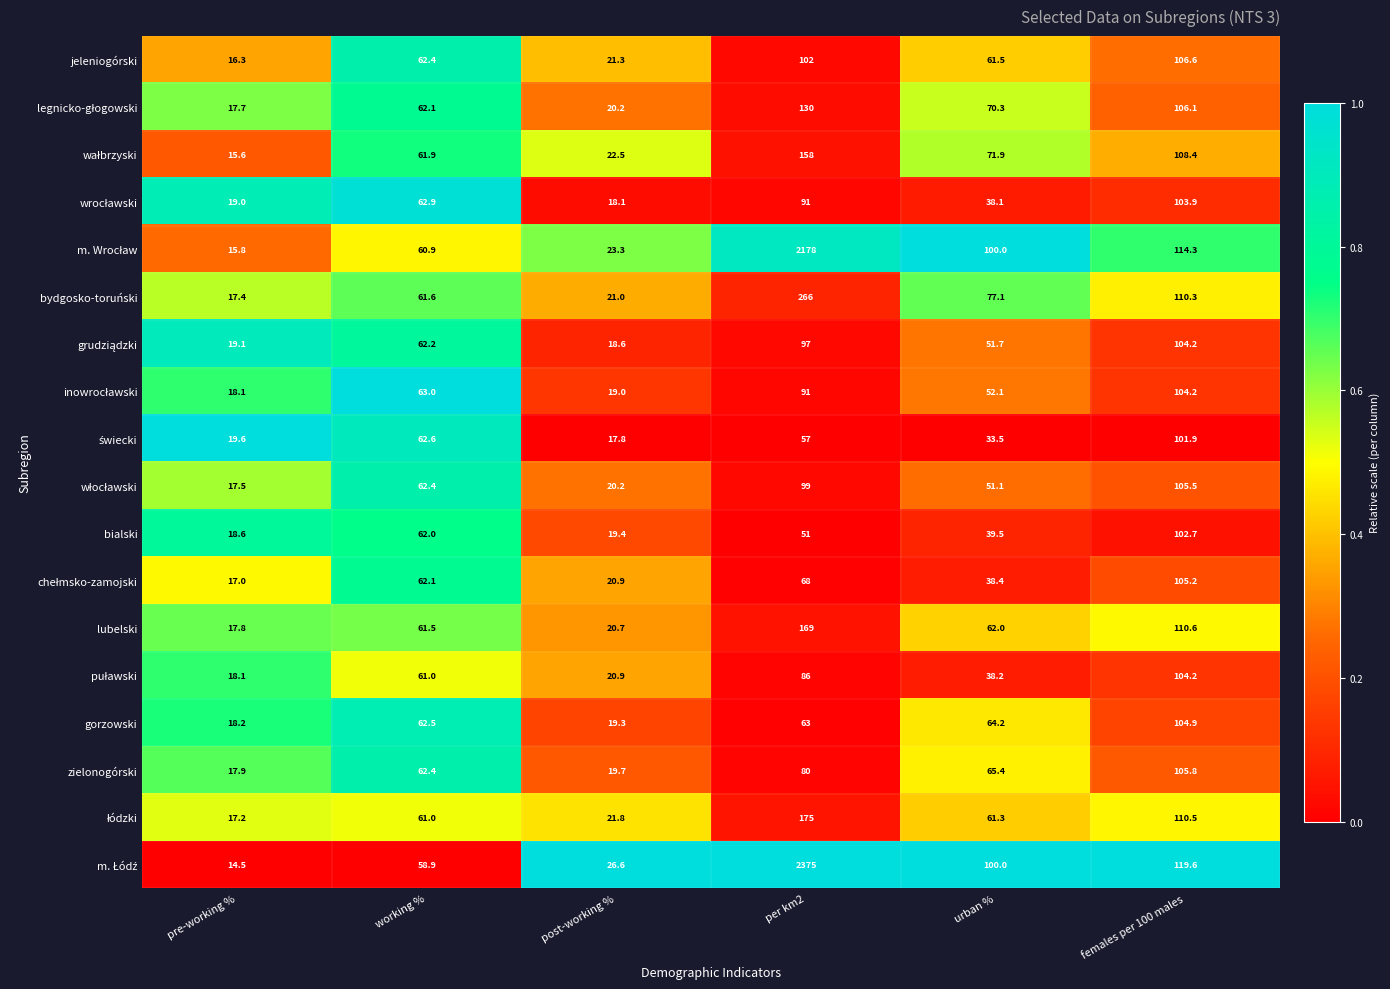

At which category is the sum across all series the highest?

per km2